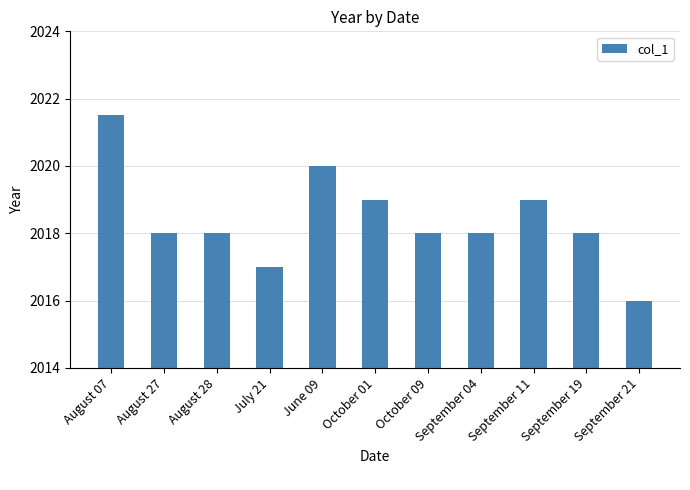

What is the sum of all values?

22202.5